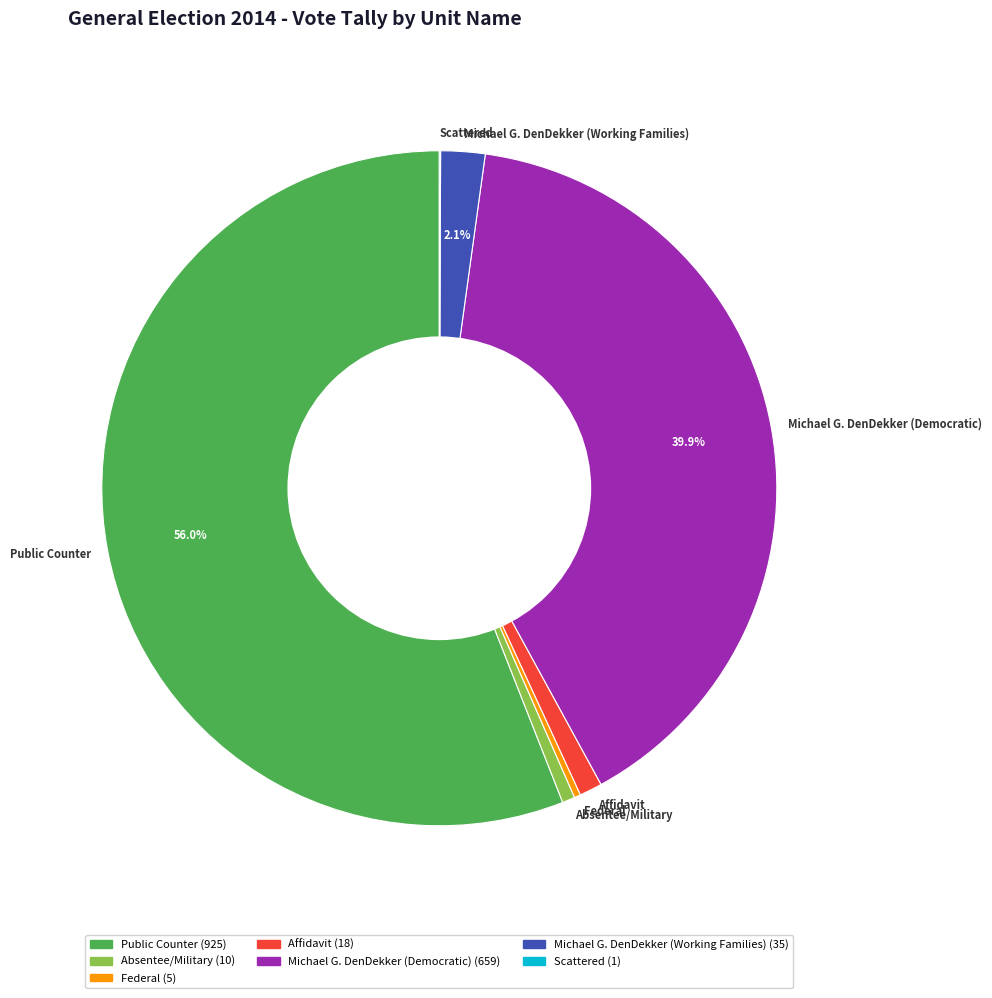

Which has a higher value, Michael G. DenDekker (Working Families) or Public Counter?

Public Counter